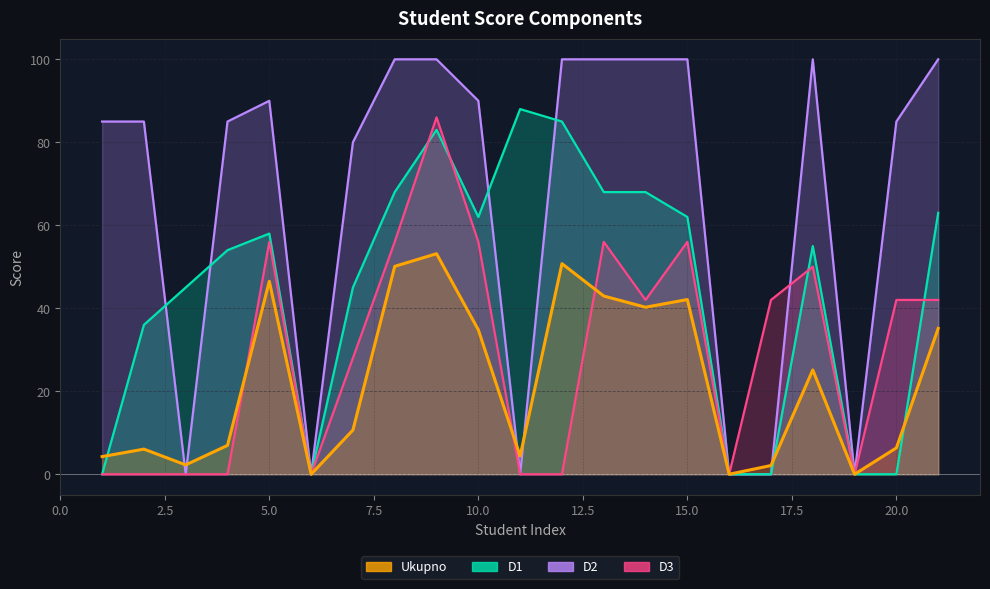

Which series has the largest range (max minus min)?

D2